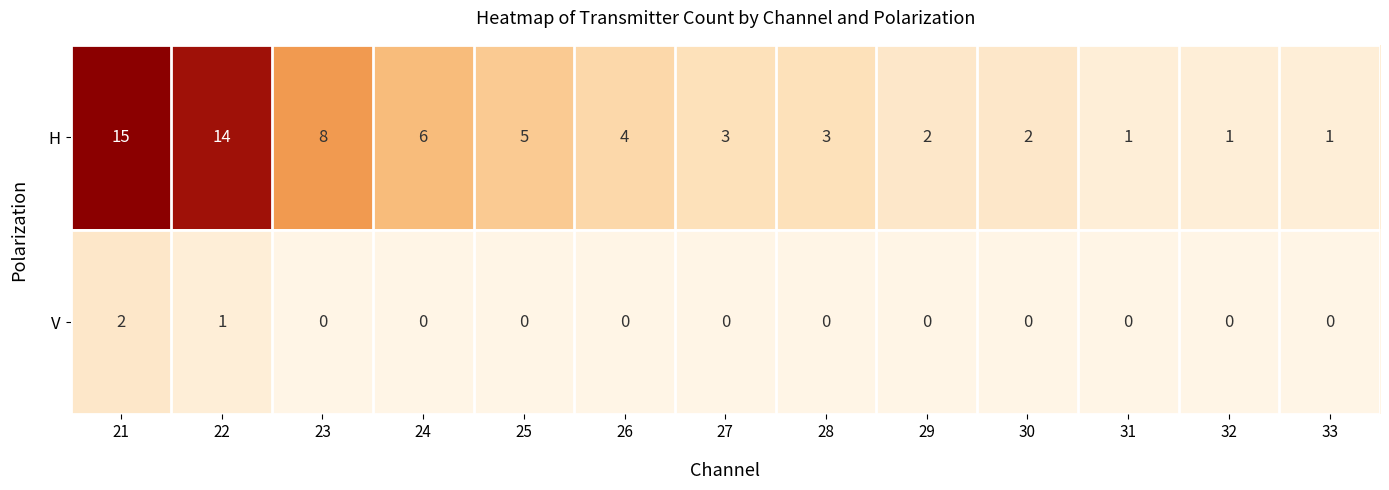

What is the sum of the H values at 30 and 31?

3